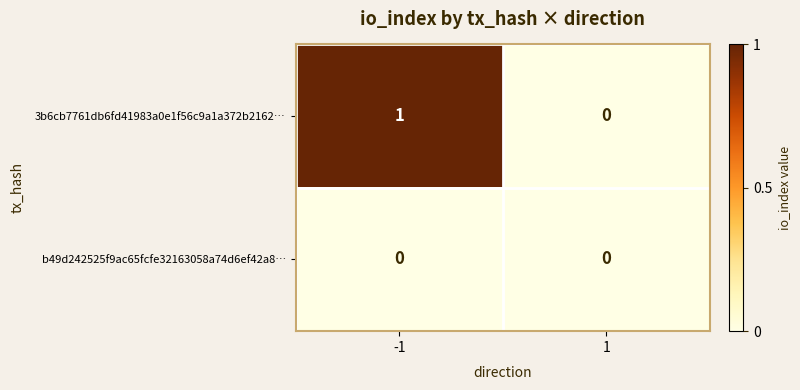

Rank the series by their maximum value, from highest to lowest.

3b6cb7761db6fd41983a0e1f56c9a1a372b2162…, b49d242525f9ac65fcfe32163058a74d6ef42a8…